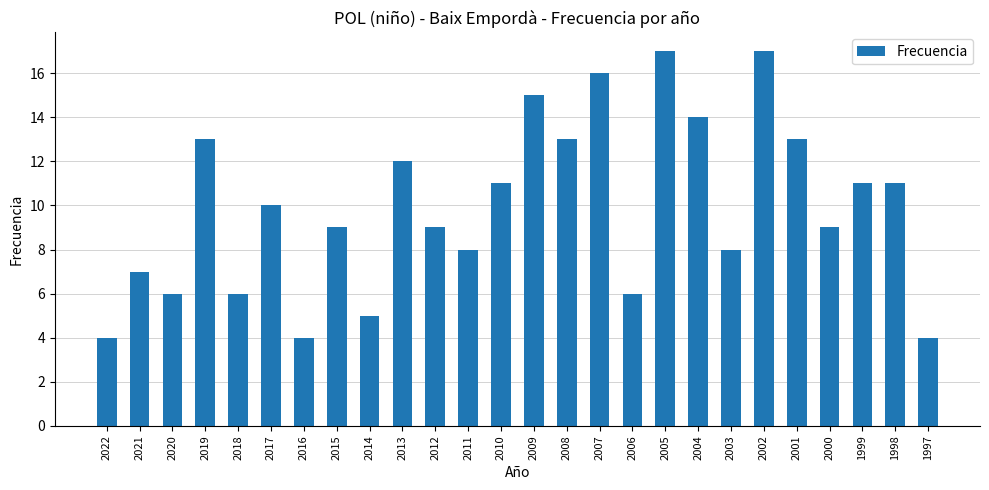

What is the approximate value at 2010, to the nearest 5?

10